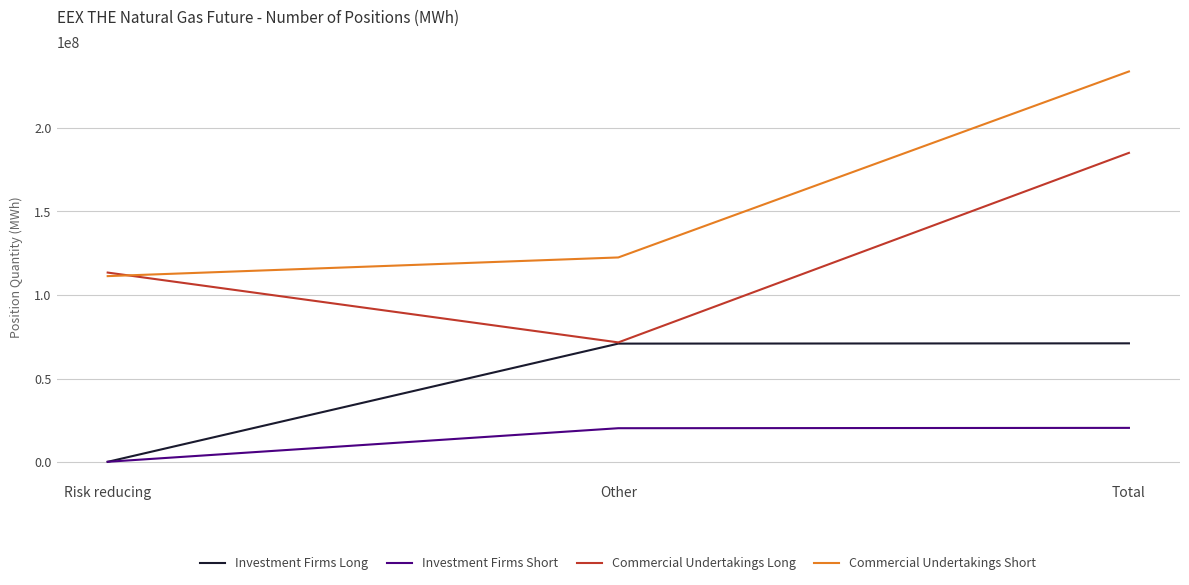

What is the approximate value of Commercial Undertakings Short at Other?

122483325